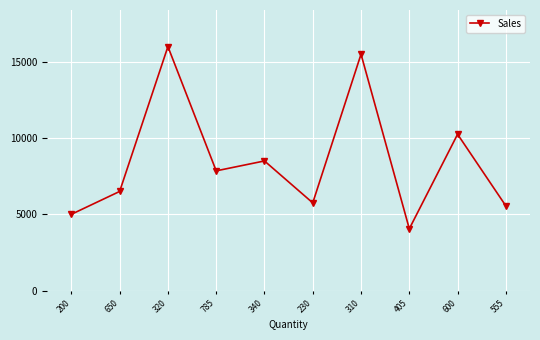

What is the sum of all values?

84950